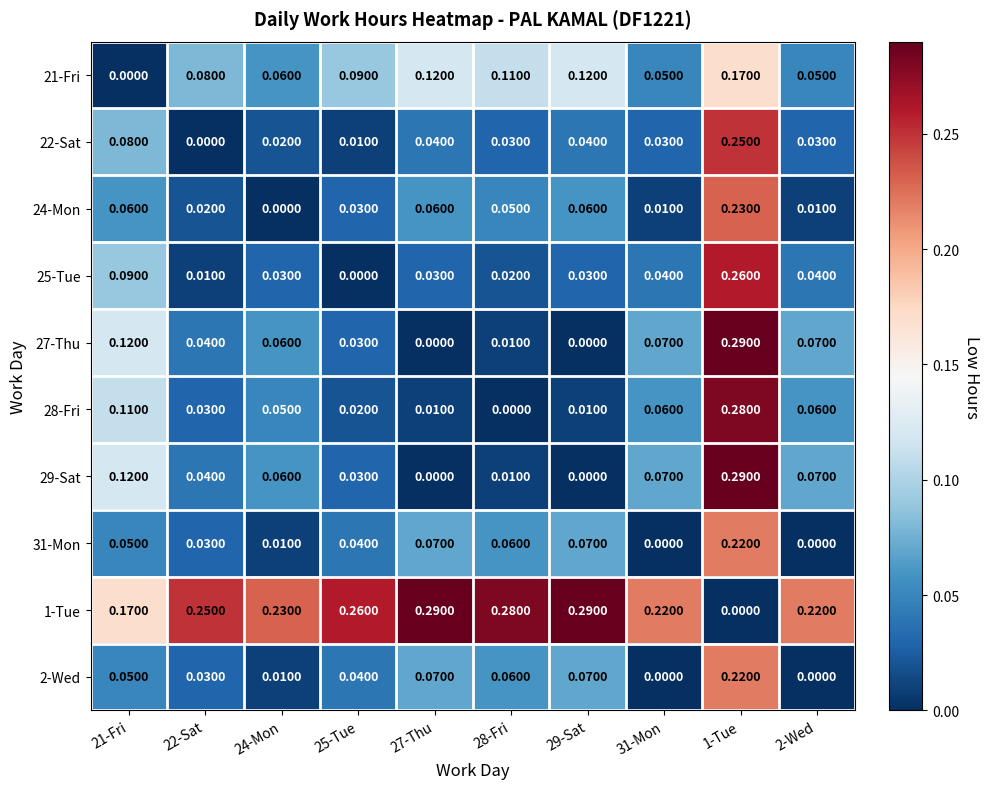

Rank the series by their maximum value, from lowest to highest.

21-Fri, 31-Mon, 2-Wed, 24-Mon, 22-Sat, 25-Tue, 28-Fri, 27-Thu, 29-Sat, 1-Tue